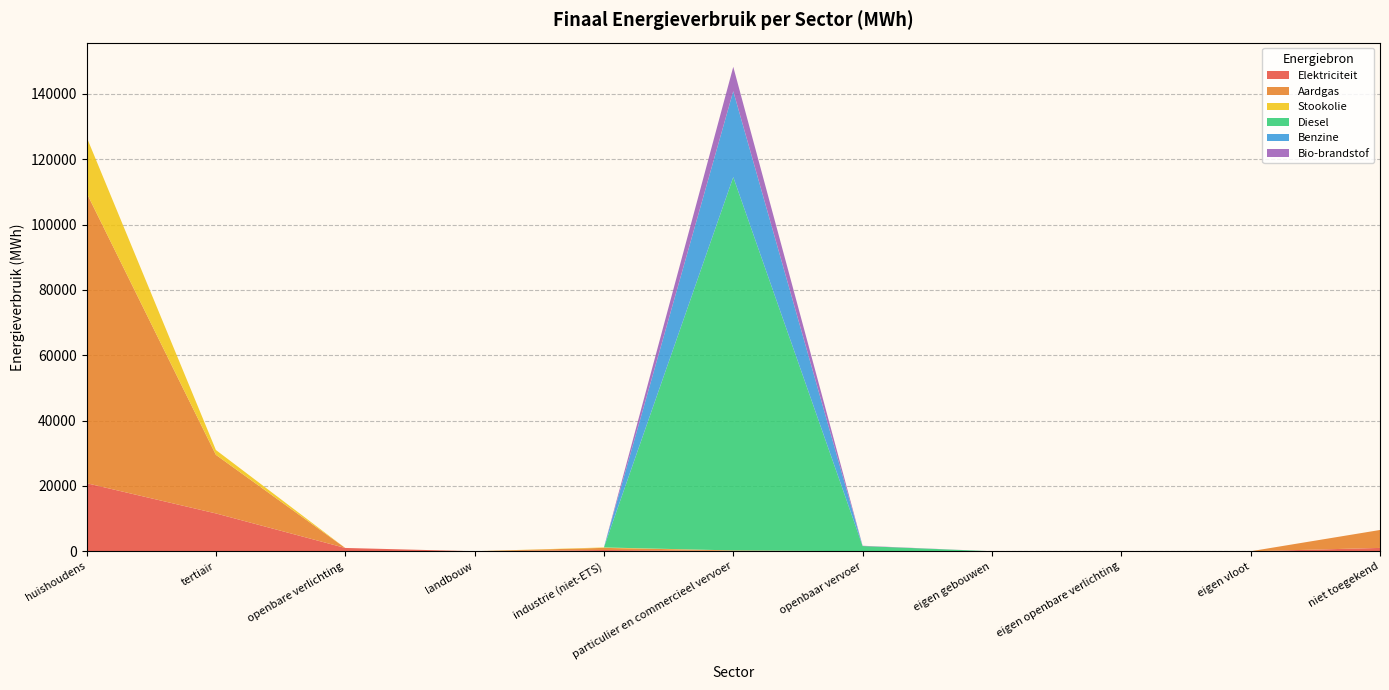

Reading left to right, transcribe all the data shown in this chart.

Elektriciteit: 20834.7	11578.7	1009.4	1.3	374.9	100.5	16.8	0.0	0.0	0.0	1019.6
Aardgas: 88887.6	17936.4	0.0	0.0	659.9	147.1	0.0	0.0	0.0	0.0	5488.4
Stookolie: 17107.9	1481.2	0.0	4.7	130.5	0.0	0.0	0.0	0.0	0.0	0.0
Diesel: 0.0	0.0	0.0	0.0	0.0	114273.5	1576.7	0.0	0.0	0.0	0.0
Benzine: 0.0	0.0	0.0	0.0	0.0	26298.5	0.0	0.0	0.0	0.0	0.0
Bio-brandstof: 0.0	0.0	0.0	0.0	0.0	7450.7	90.8	0.0	0.0	0.0	0.0